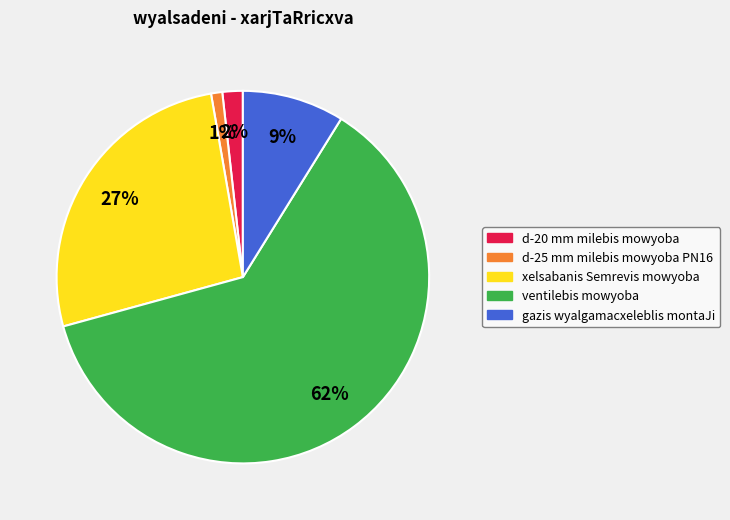

Is the sum of gazis wyalgamacxeleblis montaJi and ventilebis mowyoba greater than half?

Yes